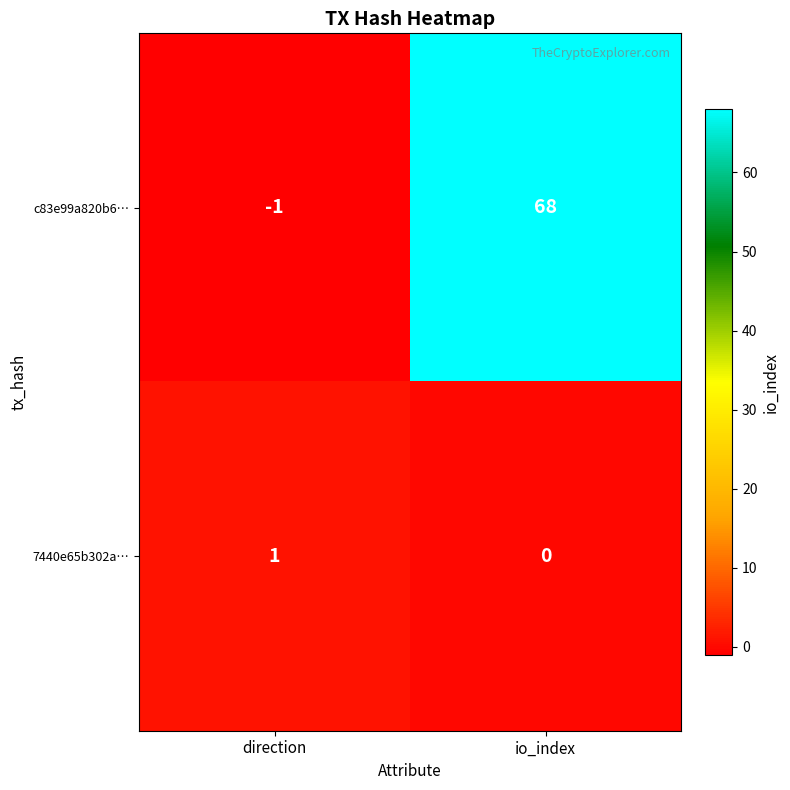

Which series has the largest range (max minus min)?

c83e99a820b6…